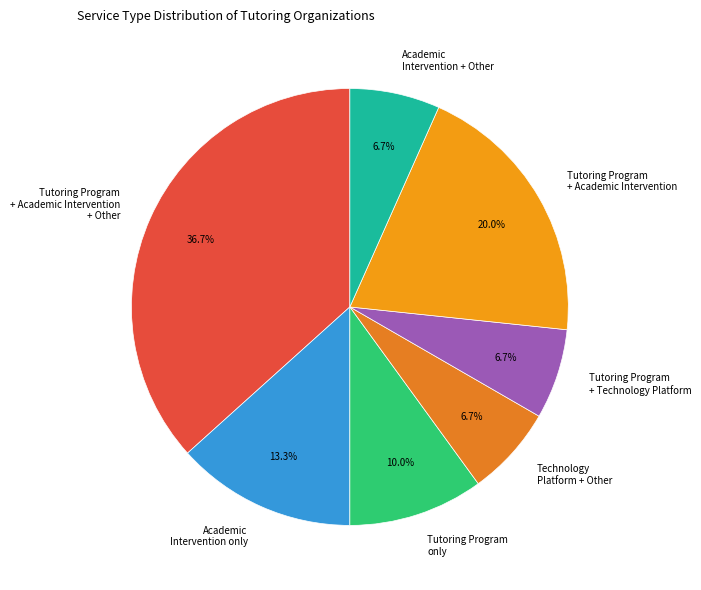

Is there a majority slice in this chart?

No